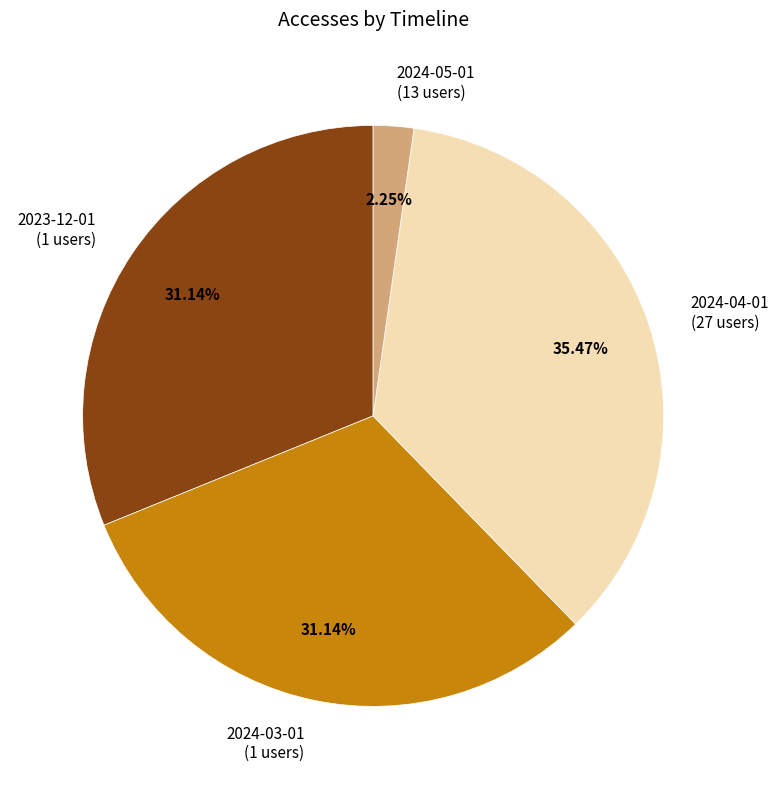

To the nearest percent, what is the difference between the largest and smallest slice percentages?

33%